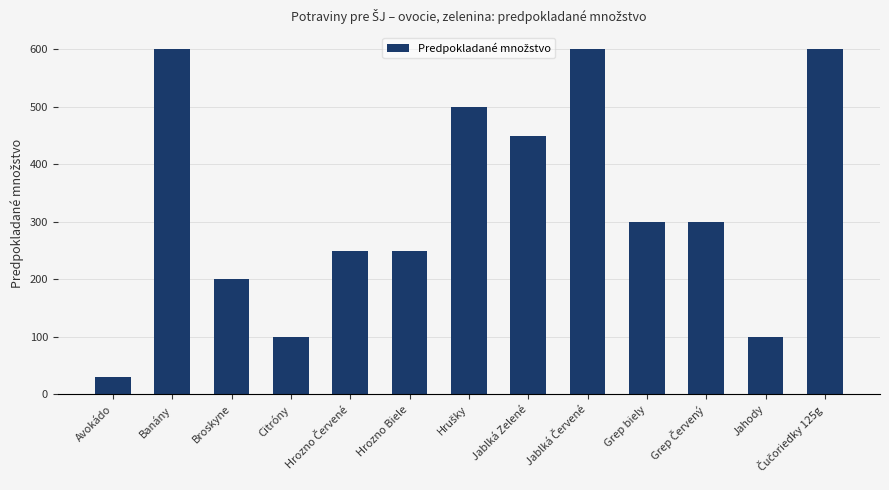

How many data points are less than 300?

6